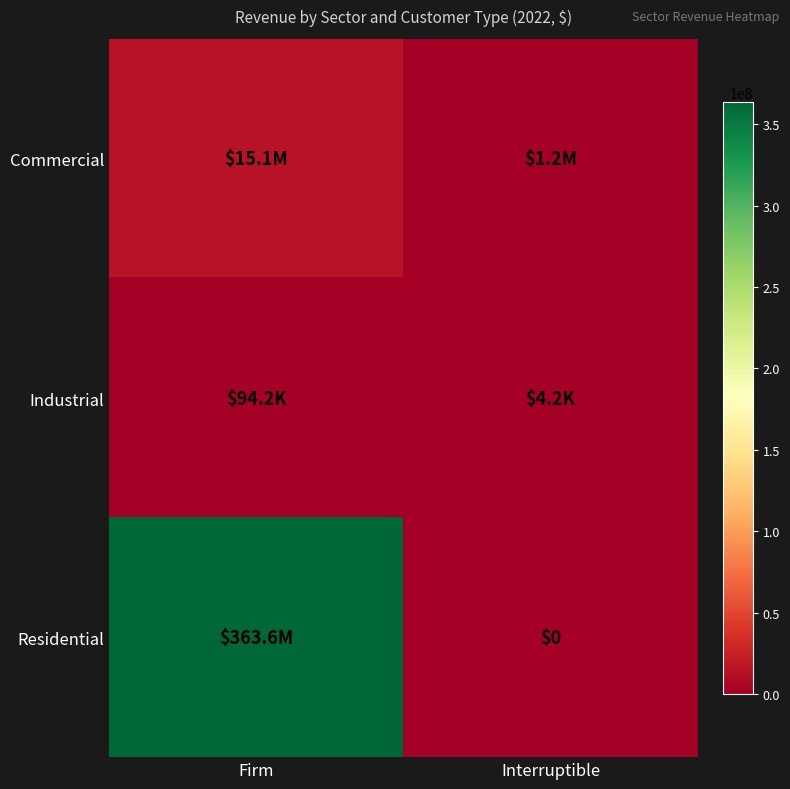

At which category is the sum across all series the highest?

Firm